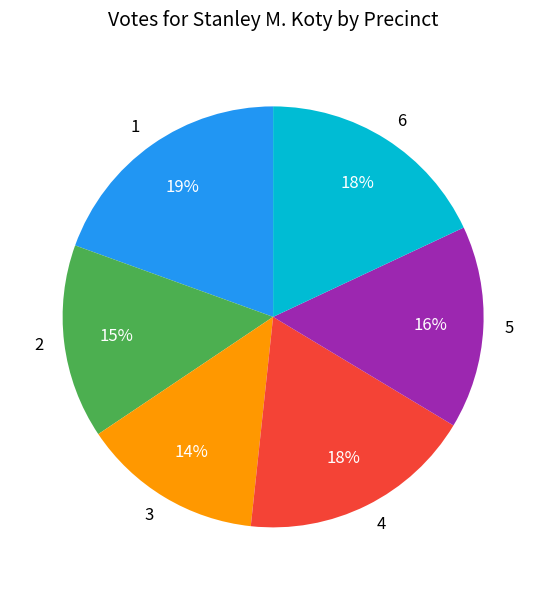

Does any single category account for the majority?

No